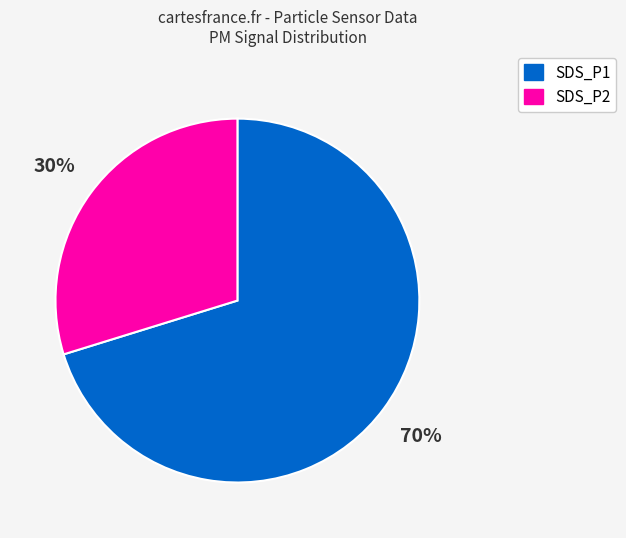

Is it true that SDS_P2 is 38% of the pie?

False